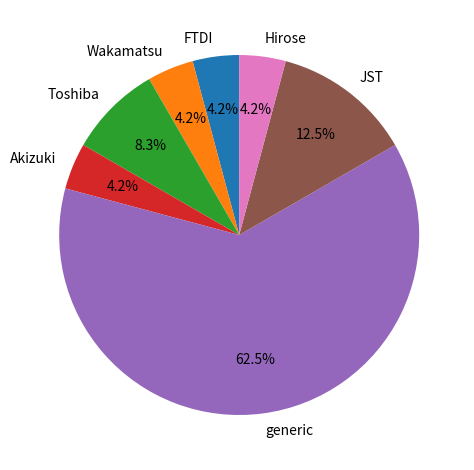

Is there any slice that represents more than half of the pie?

Yes